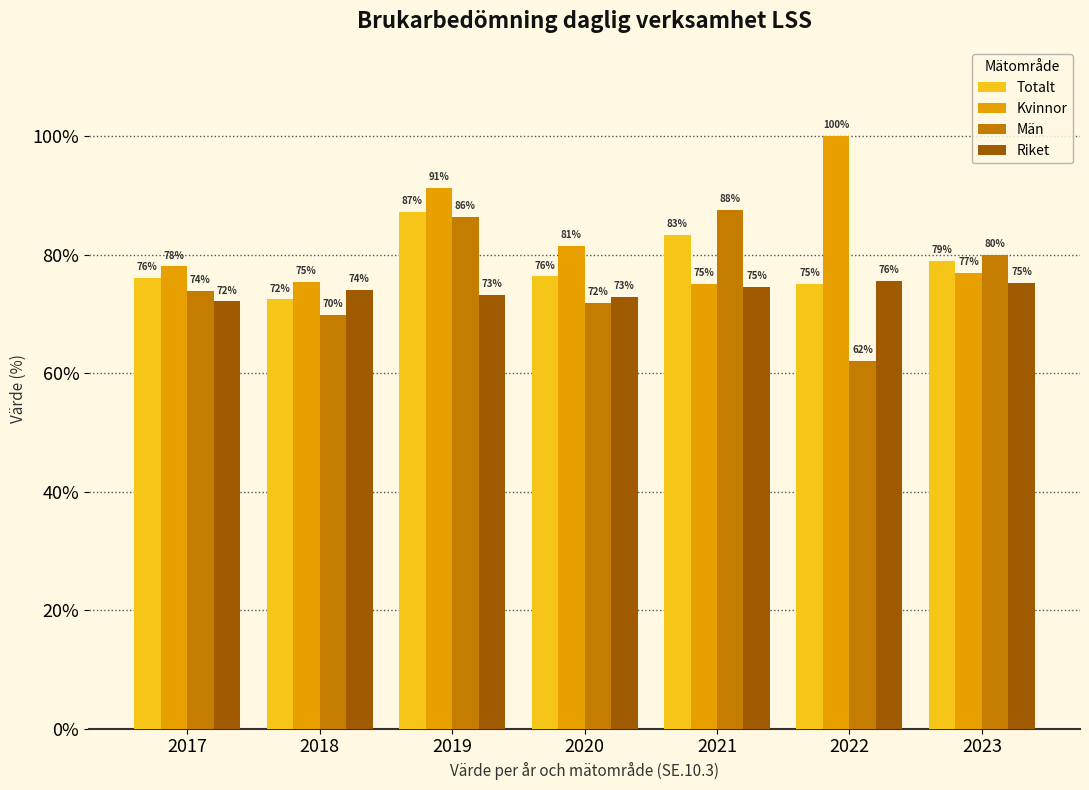

What are all the series names shown in the legend?

Totalt, Kvinnor, Män, Riket